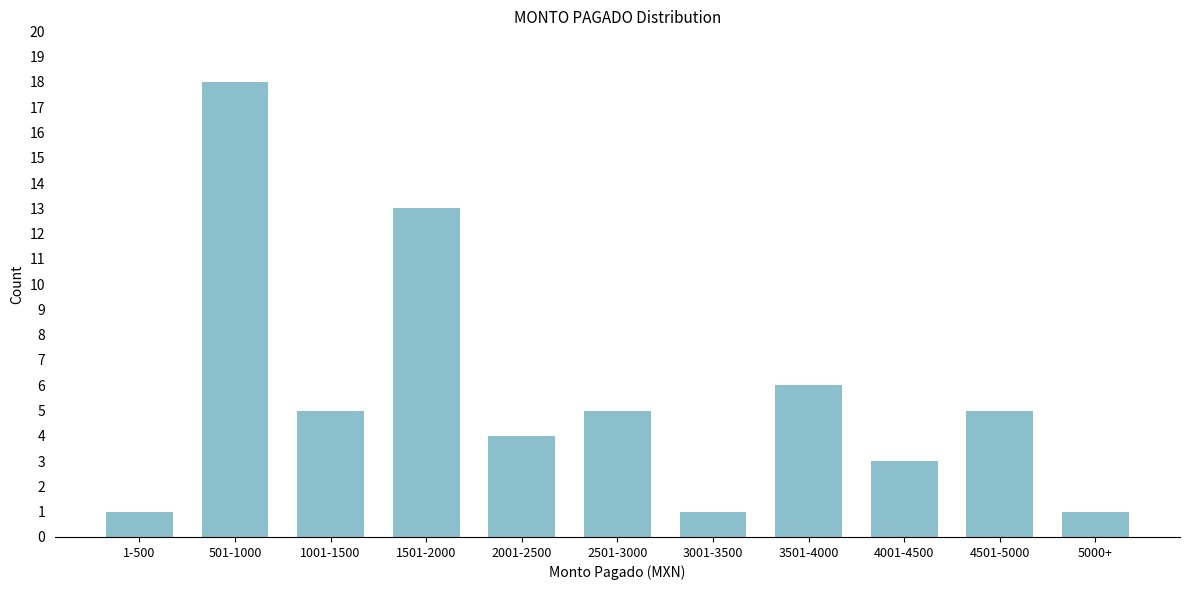

Reading left to right, transcribe all the data shown in this chart.

1-500=1	501-1000=18	1001-1500=5	1501-2000=13	2001-2500=4	2501-3000=5	3001-3500=1	3501-4000=6	4001-4500=3	4501-5000=5	5000+=1